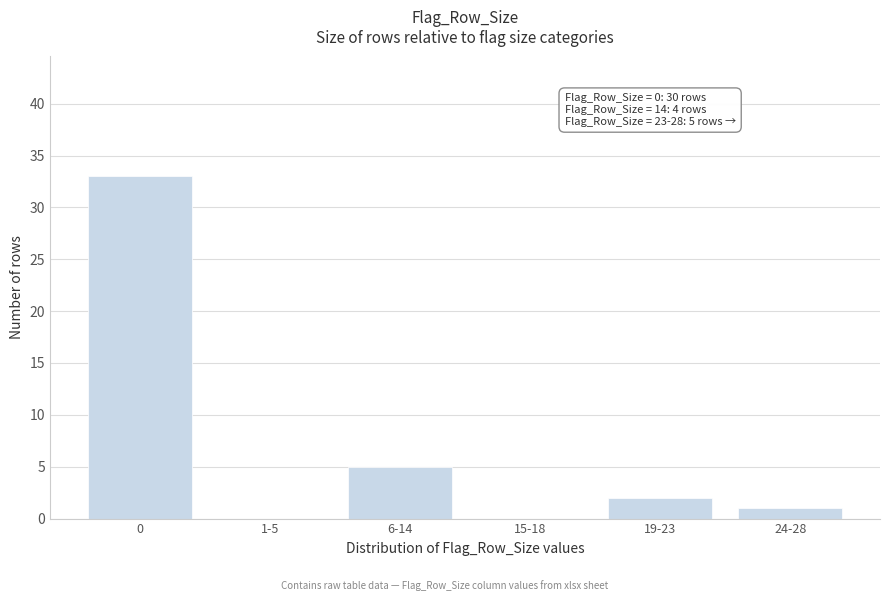

Reading left to right, list all the values displayed in this chart.

0=33	1-5=0	6-14=5	15-18=0	19-23=2	24-28=1